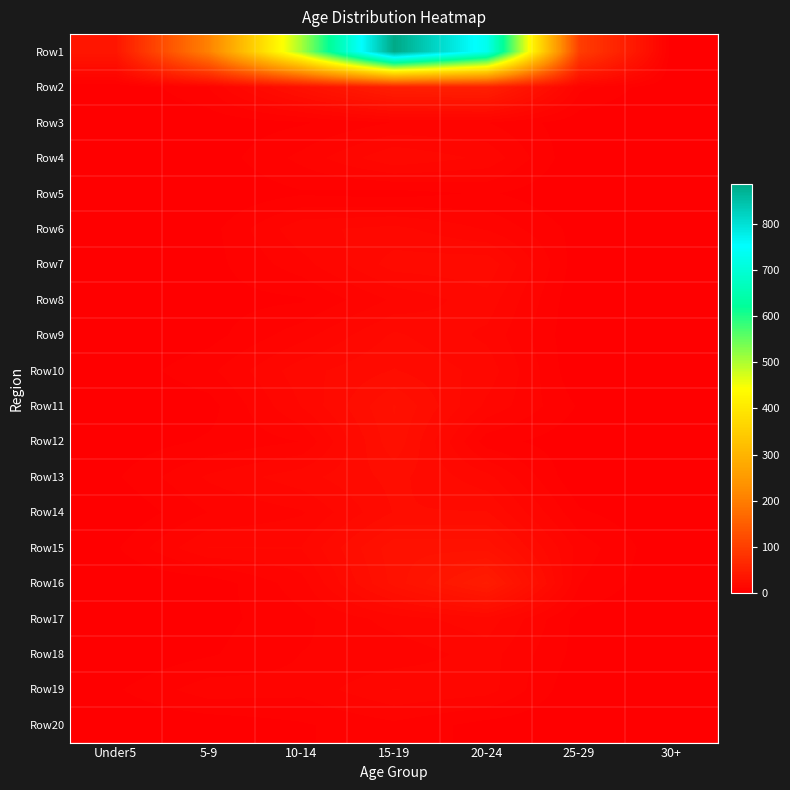

Reading left to right, transcribe all the data shown in this chart.

Row1: Under5=37	5-9=207	10-14=505	15-19=887	20-24=731	25-29=98	30+=0
Row2: Under5=0	5-9=7	10-14=28	15-19=50	20-24=52	25-29=8	30+=0
Row3: Under5=0	5-9=1	10-14=3	15-19=7	20-24=7	25-29=1	30+=0
Row4: Under5=0	5-9=1	10-14=8	15-19=17	20-24=13	25-29=0	30+=0
Row5: Under5=0	5-9=0	10-14=3	15-19=2	20-24=4	25-29=0	30+=0
Row6: Under5=0	5-9=2	10-14=13	15-19=15	20-24=10	25-29=2	30+=0
Row7: Under5=0	5-9=2	10-14=9	15-19=19	20-24=20	25-29=1	30+=0
Row8: Under5=0	5-9=2	10-14=3	15-19=11	20-24=16	25-29=0	30+=0
Row9: Under5=0	5-9=2	10-14=9	15-19=18	20-24=13	25-29=0	30+=0
Row10: Under5=1	5-9=6	10-14=16	15-19=21	20-24=16	25-29=0	30+=0
Row11: Under5=0	5-9=2	10-14=14	15-19=28	20-24=13	25-29=3	30+=0
Row12: Under5=1	5-9=4	10-14=7	15-19=27	20-24=5	25-29=1	30+=0
Row13: Under5=3	5-9=11	10-14=16	15-19=22	20-24=15	25-29=0	30+=0
Row14: Under5=0	5-9=7	10-14=10	15-19=21	20-24=21	25-29=4	30+=0
Row15: Under5=3	5-9=14	10-14=14	15-19=30	20-24=30	25-29=9	30+=0
Row16: Under5=0	5-9=1	10-14=9	15-19=29	20-24=46	25-29=7	30+=0
Row17: Under5=2	5-9=2	10-14=6	15-19=12	20-24=16	25-29=2	30+=0
Row18: Under5=0	5-9=3	10-14=7	15-19=8	20-24=12	25-29=2	30+=0
Row19: Under5=3	5-9=9	10-14=8	15-19=14	20-24=12	25-29=0	30+=0
Row20: Under5=0	5-9=1	10-14=3	15-19=6	20-24=2	25-29=0	30+=0